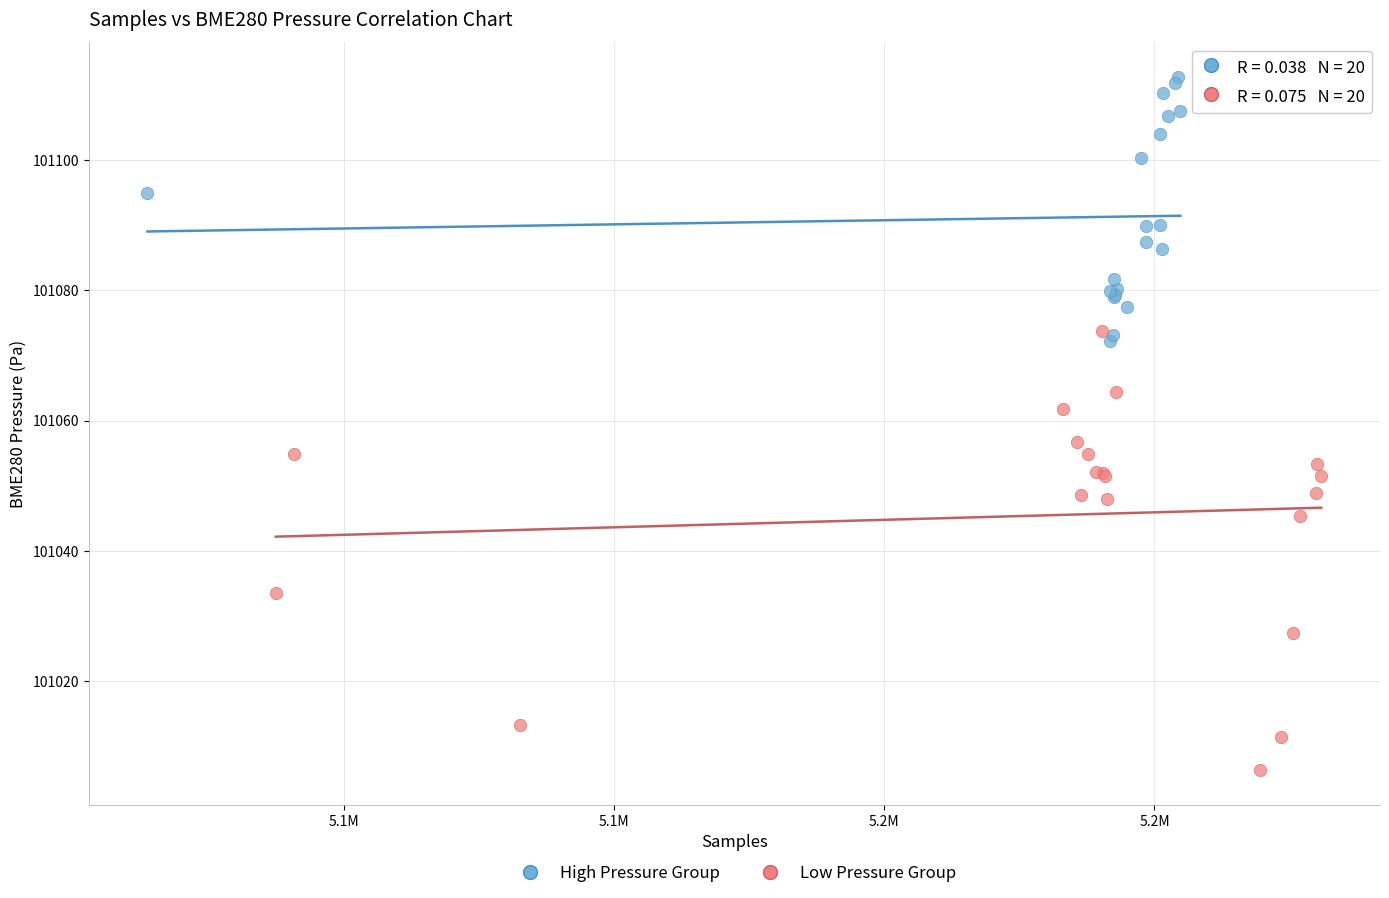

Which series contains the lowest Y value?

Low Pressure Group